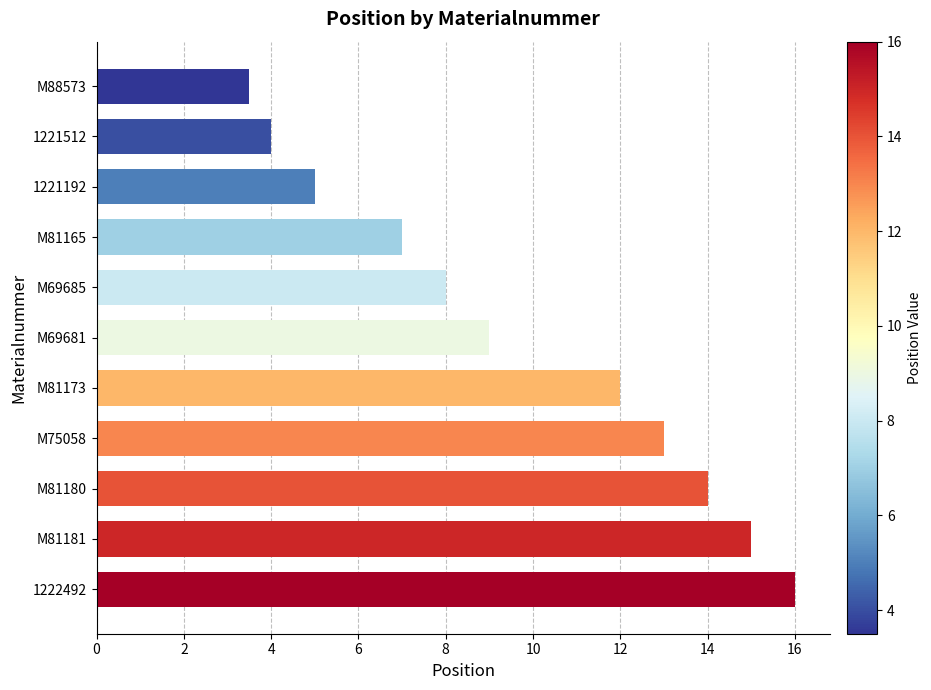

Rank the categories by value from lowest to highest.

M88573, 1221512, 1221192, M81165, M69685, M69681, M81173, M75058, M81180, M81181, 1222492